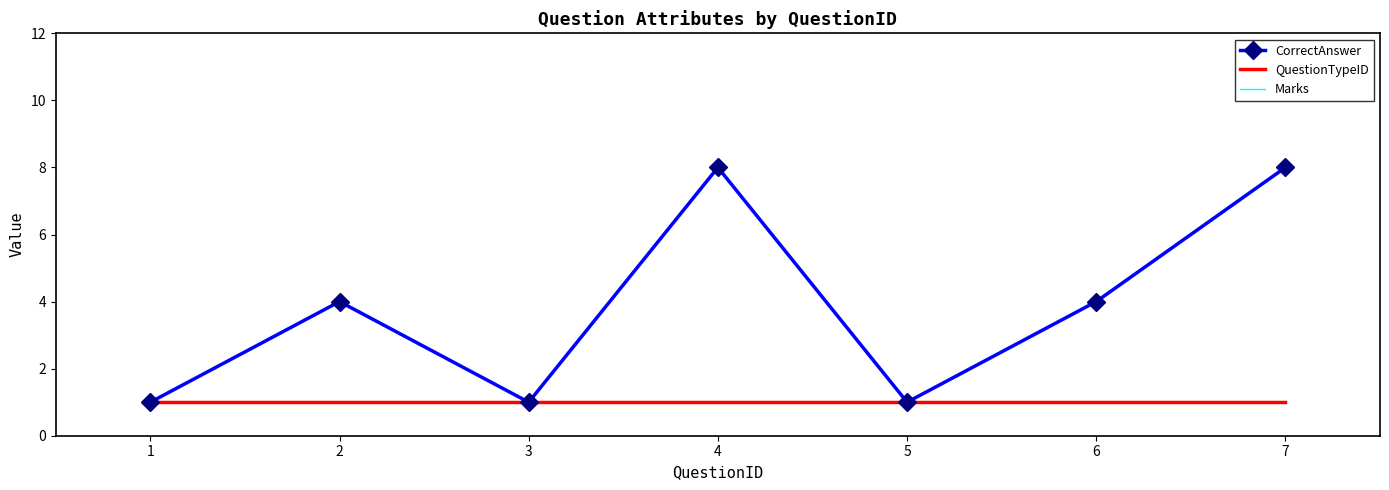

What is the difference between the highest and lowest values at 4?

7